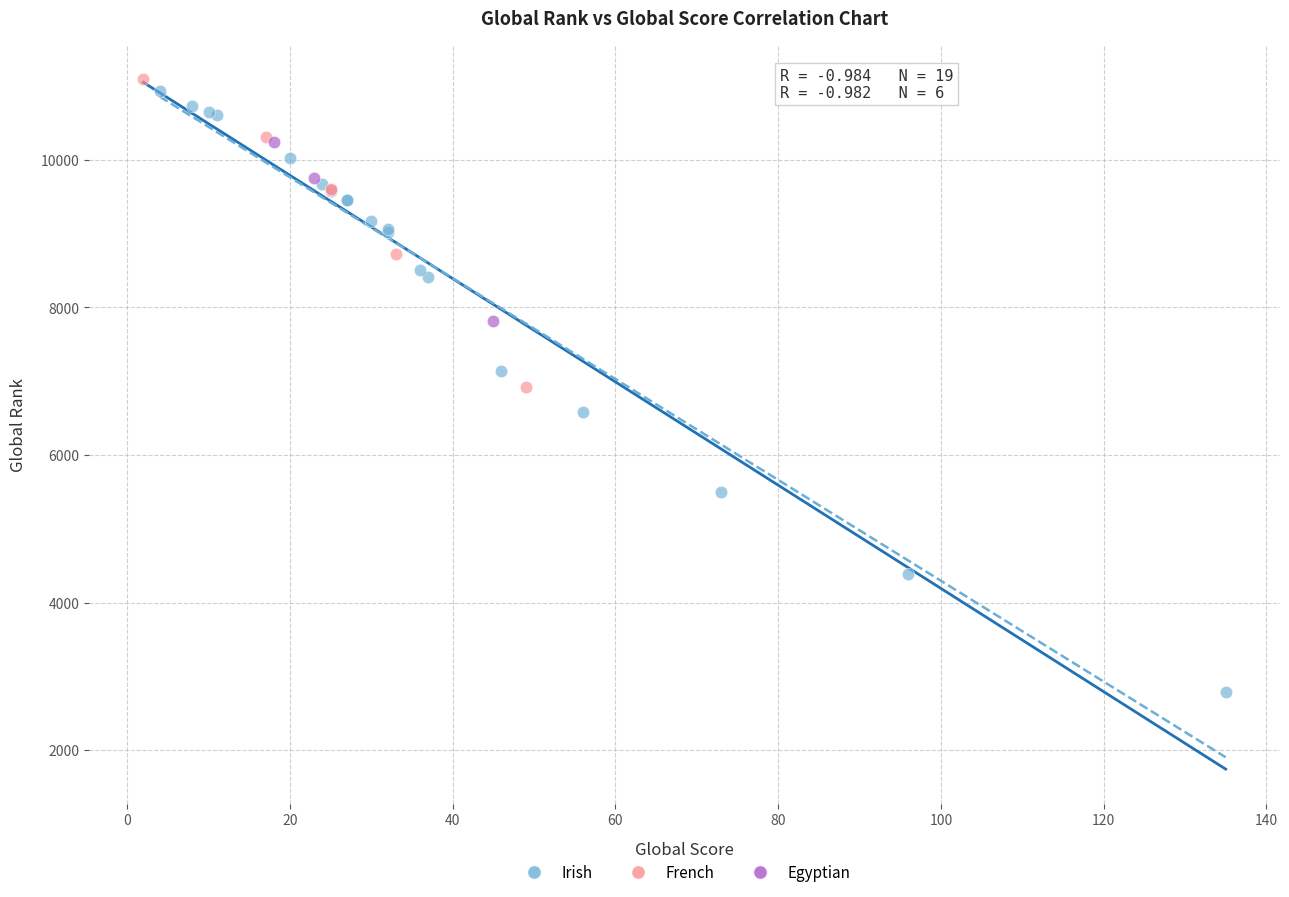

Which series contains the lowest Y value?

Irish